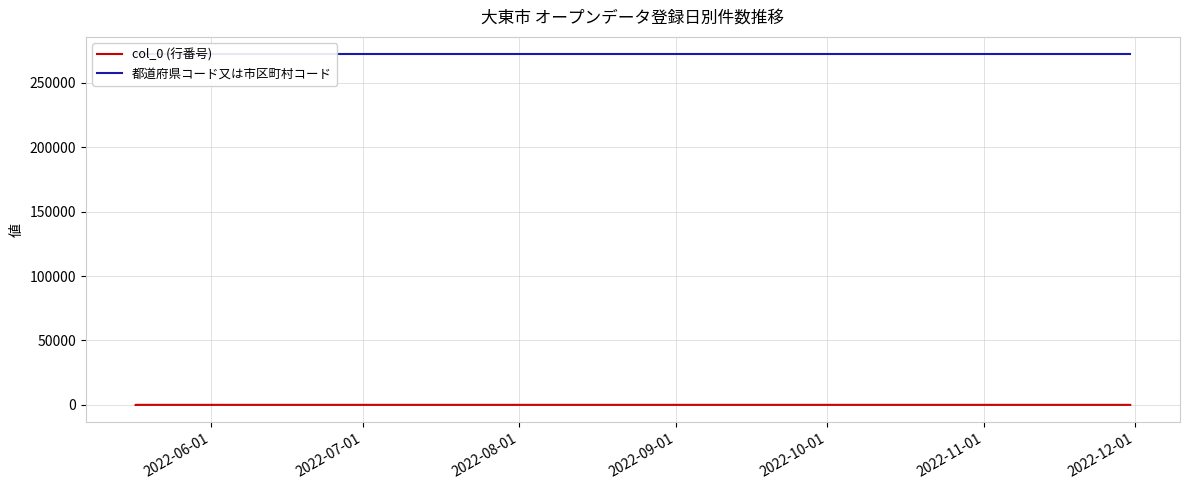

True or false: col_0 (行番号) and 都道府県コード又は市区町村コード cross at least once.

False